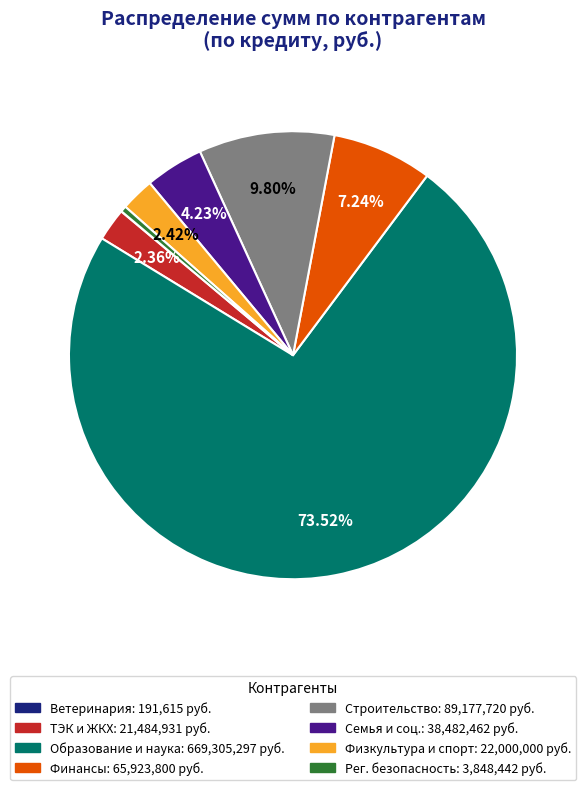

Which category has the biggest portion of the pie?

Образование и наука: 669,305,297 руб.